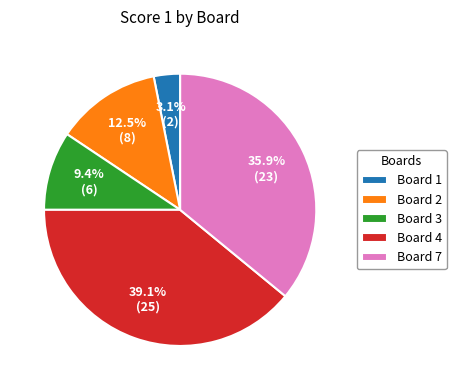

To the nearest percent, what is the difference between the Board 4 and Board 2 slice percentages?

27%